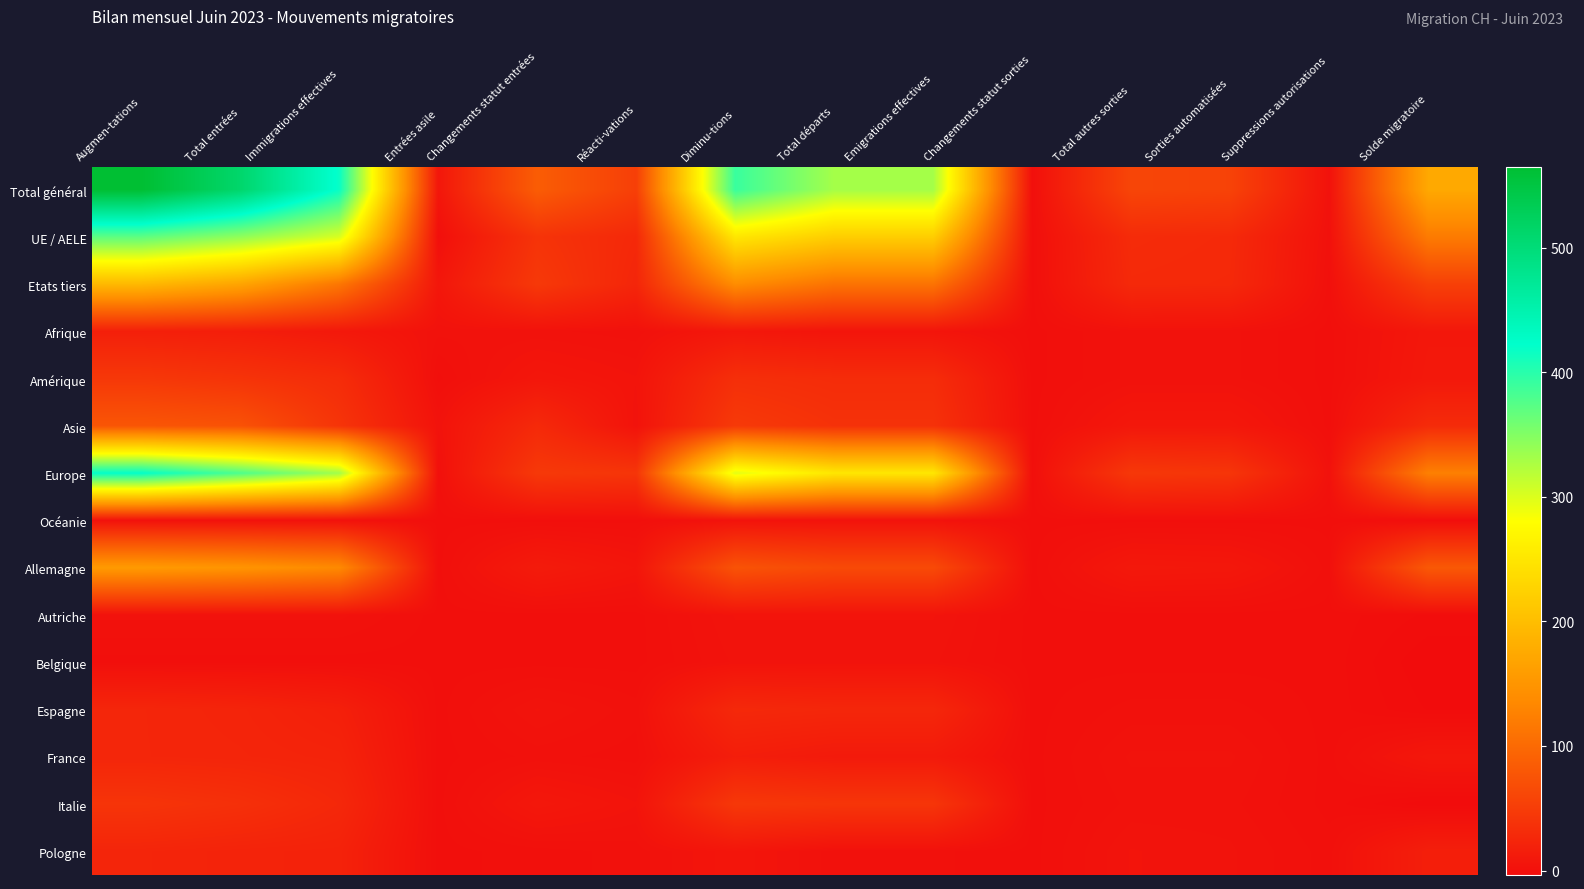

At Réacti-vations, list the series in order from largest to smallest.

Total général, Europe, UE / AELE, Etats tiers, Allemagne, Amérique, Italie, Asie, Afrique, Espagne, Pologne, France, Océanie, Autriche, Belgique